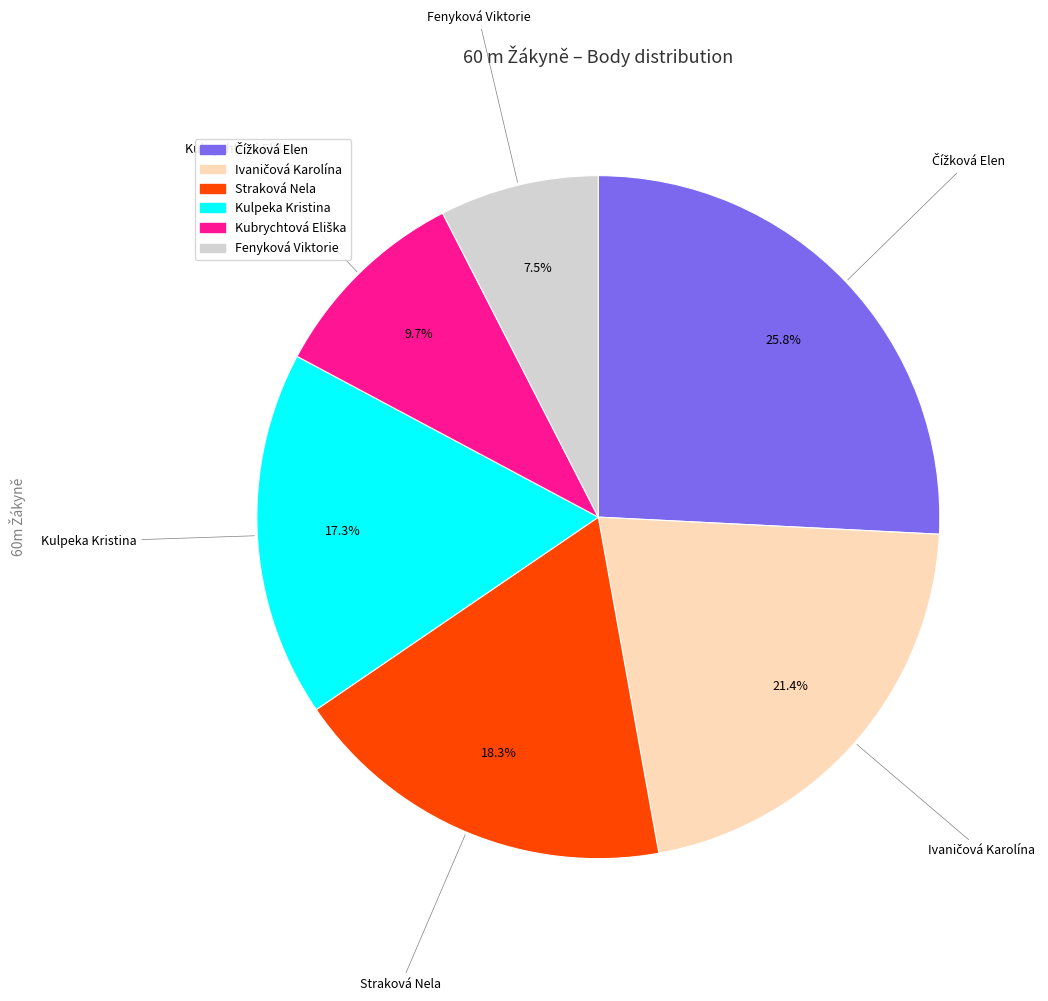

Combined, do Fenyková Viktorie and Kulpeka Kristina account for over 50%?

No